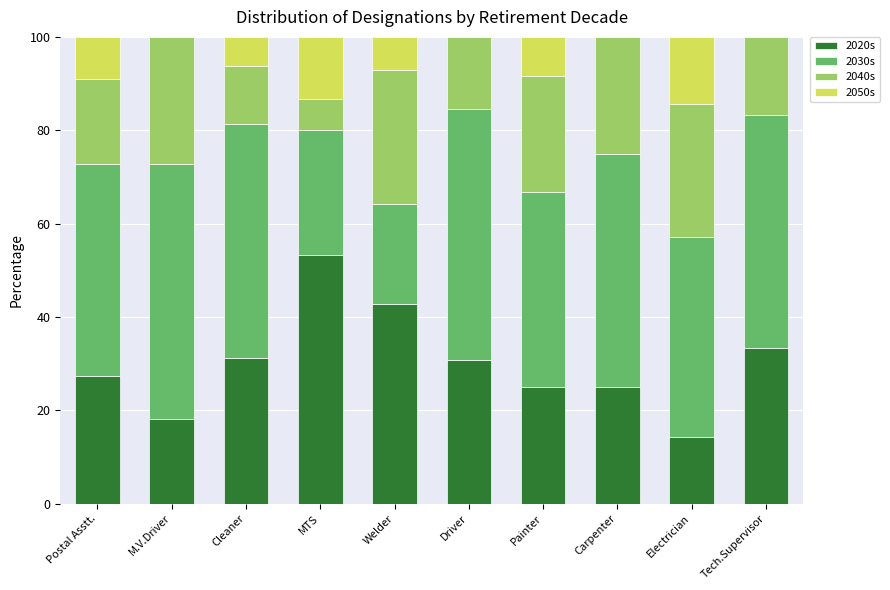

What is the sum of all 2020s values?

301.3